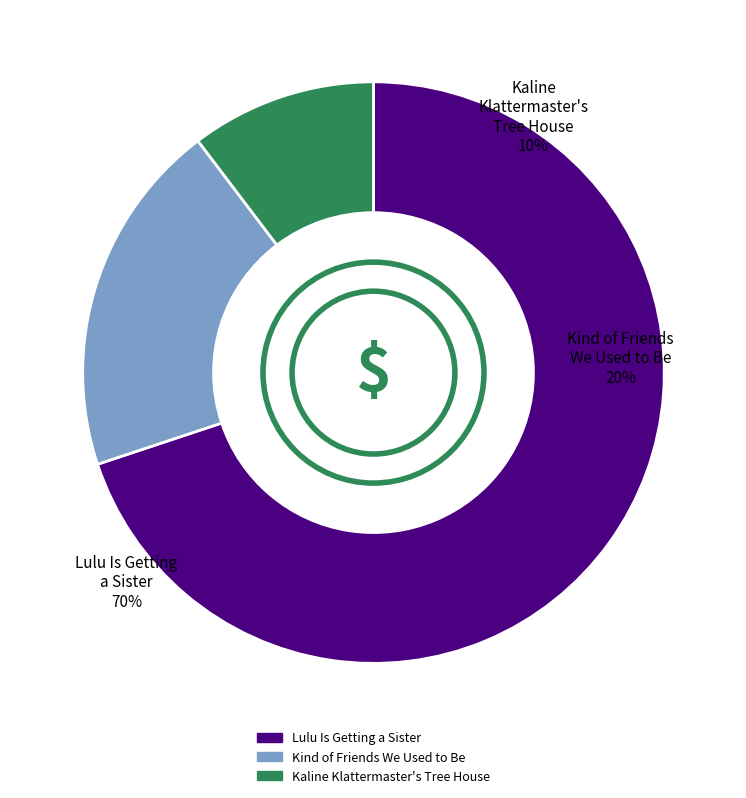

Which slice is the smallest?

Kaline Klattermaster's Tree House